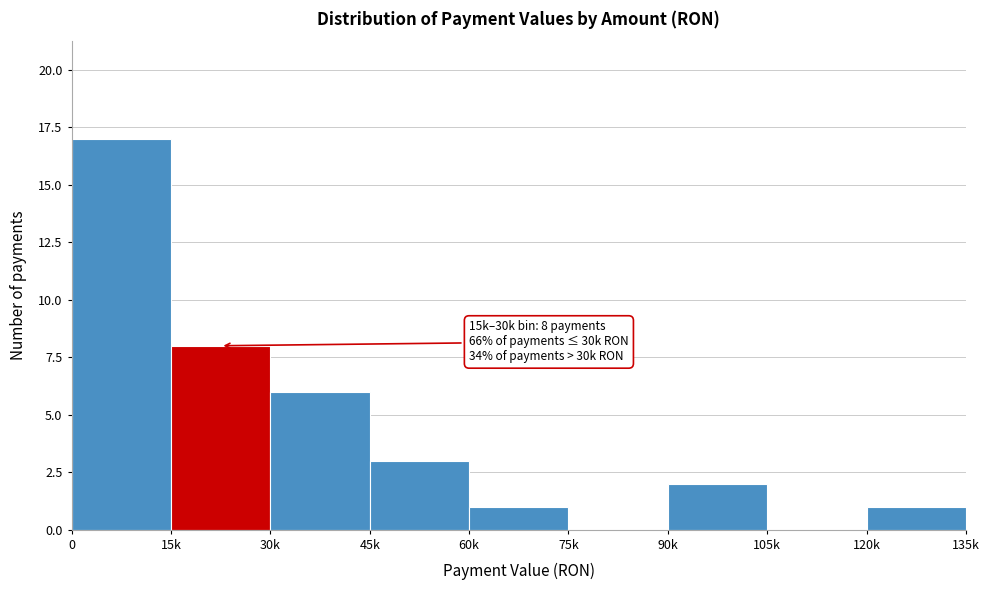

Reading left to right, transcribe all the data shown in this chart.

0=17	15k=8	30k=6	45k=3	60k=1	75k=0	90k=2	105k=0	120k=1